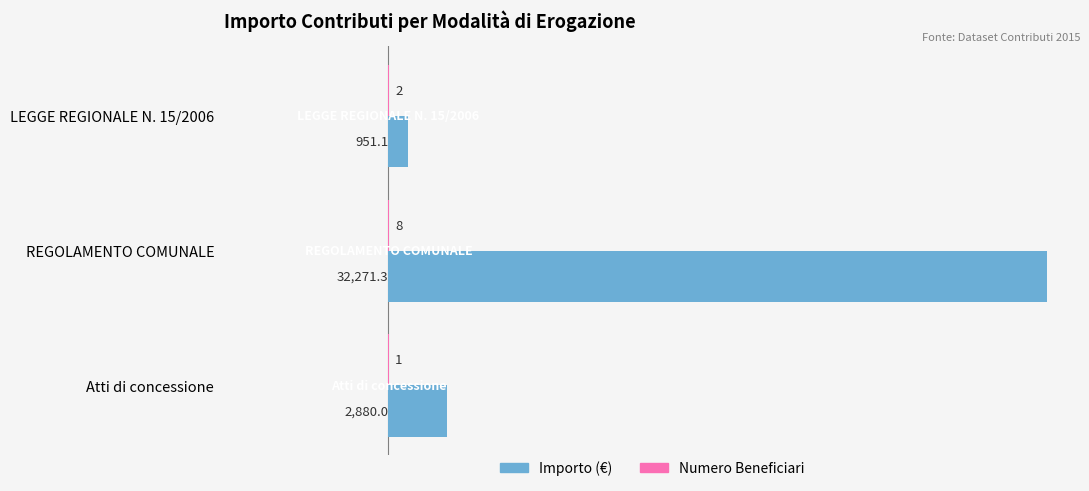

Which category has the highest value across all series?

REGOLAMENTO COMUNALE